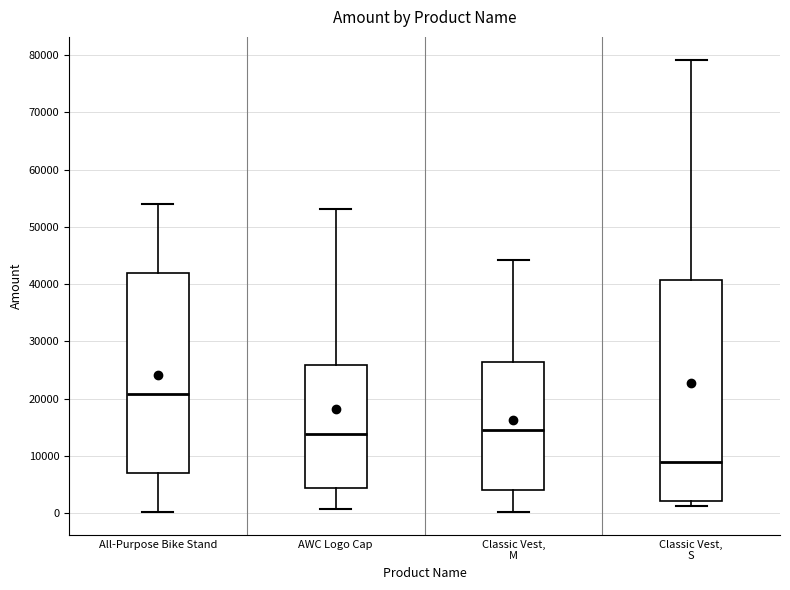

Which box's median line is the highest?

All-Purpose Bike Stand